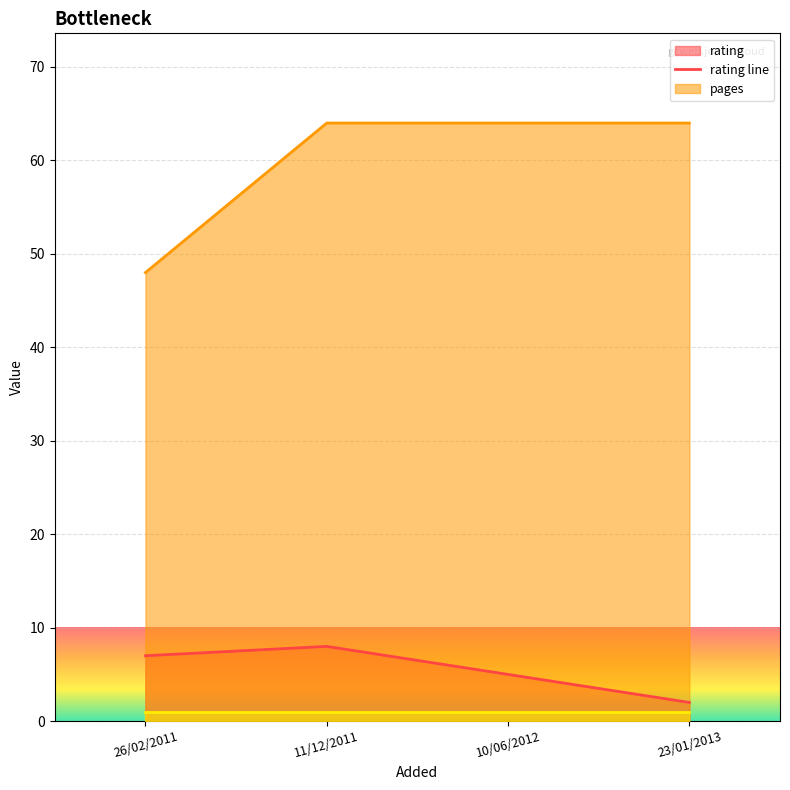

What is the label of the 1st point from the left?

26/02/2011